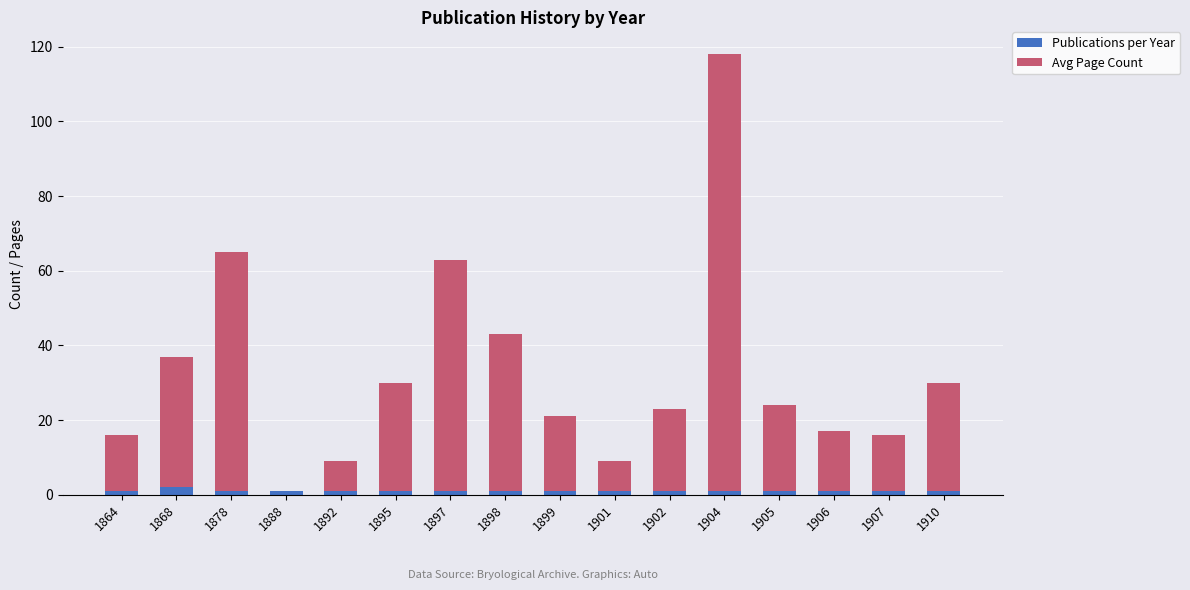

The Publications per Year series shows 1 at 1904. True or false?

True